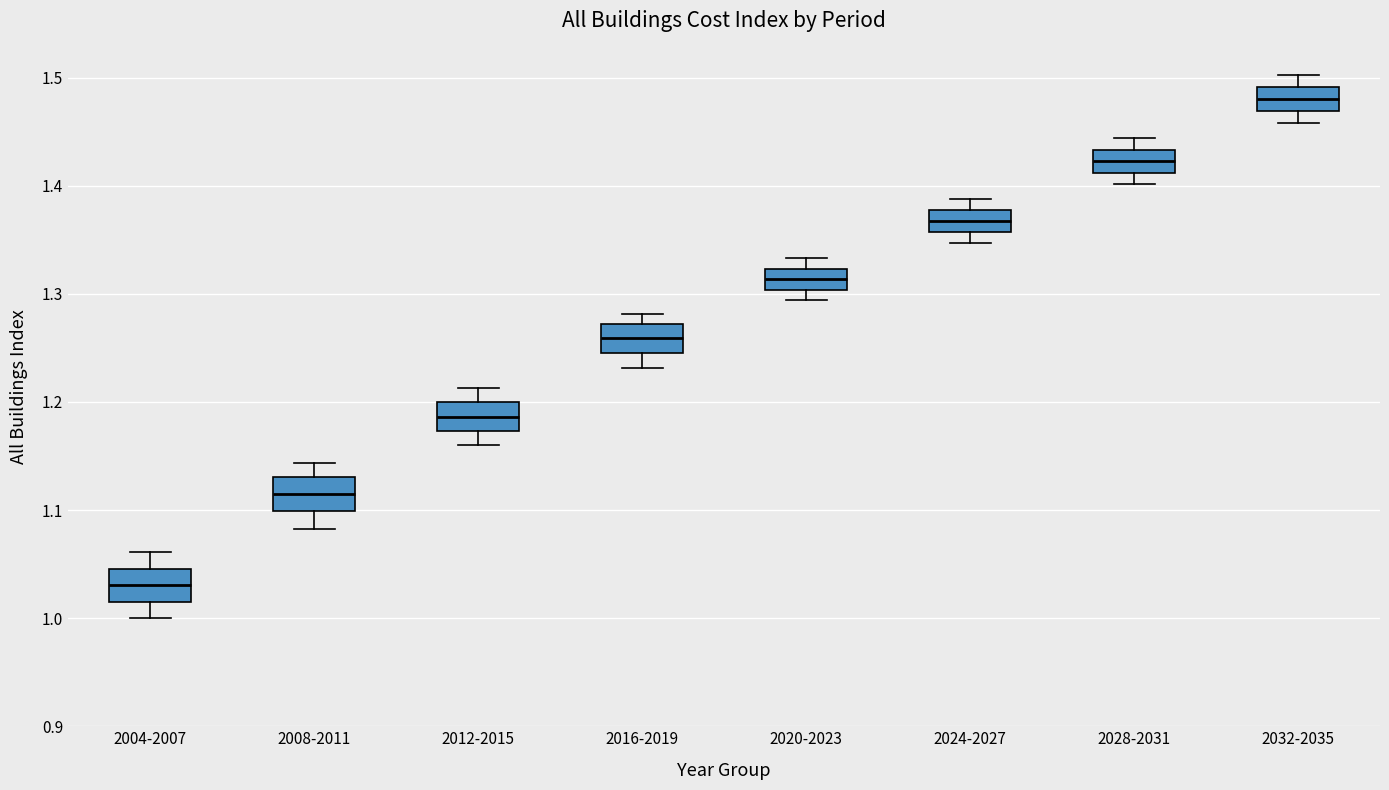

Reading left to right, read every box against the y-axis: the position of its median line, the range the box covers, and the ends of its whiskers. The values are not printed on the chart, so give them approximately, as read against the axis.

2004-2007: median 1.03, box 1.02 to 1.05, whiskers 1.00 to 1.06
2008-2011: median 1.12, box 1.10 to 1.13, whiskers 1.08 to 1.14
2012-2015: median 1.19, box 1.17 to 1.20, whiskers 1.16 to 1.21
2016-2019: median 1.26, box 1.25 to 1.27, whiskers 1.23 to 1.28
2020-2023: median 1.31, box 1.30 to 1.32, whiskers 1.29 to 1.33
2024-2027: median 1.37, box 1.36 to 1.38, whiskers 1.35 to 1.39
2028-2031: median 1.42, box 1.41 to 1.43, whiskers 1.40 to 1.44
2032-2035: median 1.48, box 1.47 to 1.49, whiskers 1.46 to 1.50